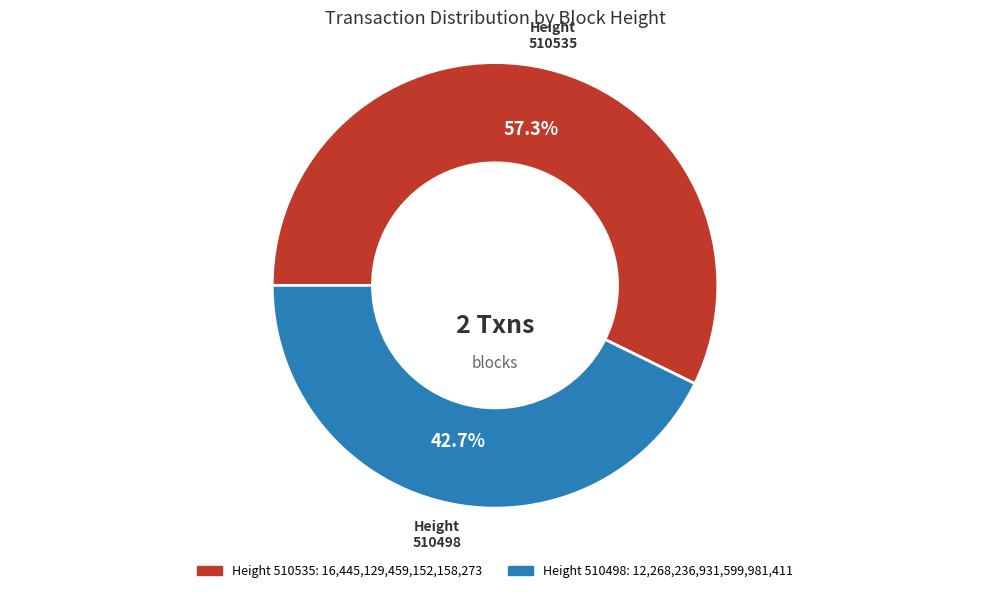

Is there a majority slice in this chart?

Yes